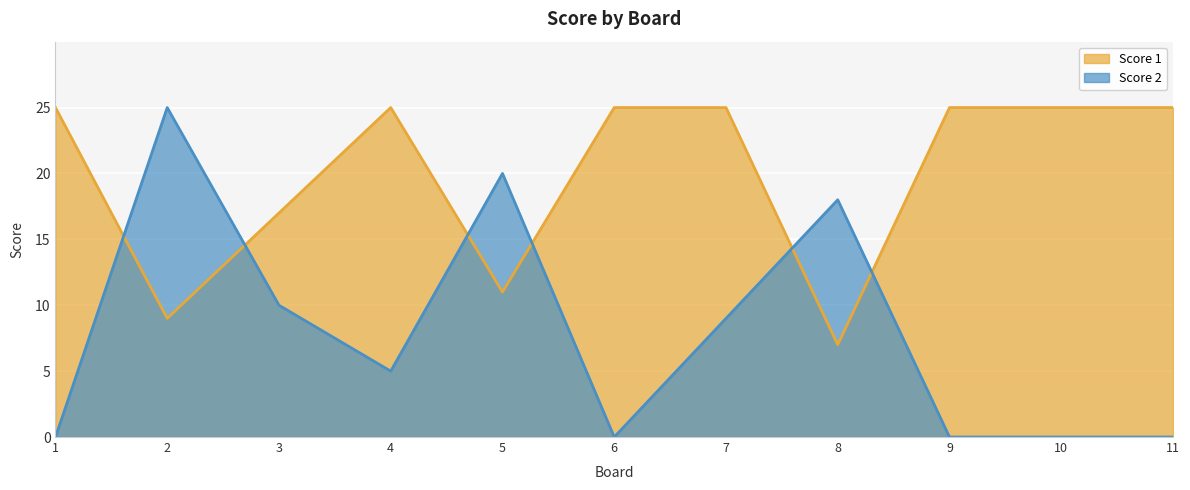

True or false: Score 1 and Score 2 intersect in this chart.

True